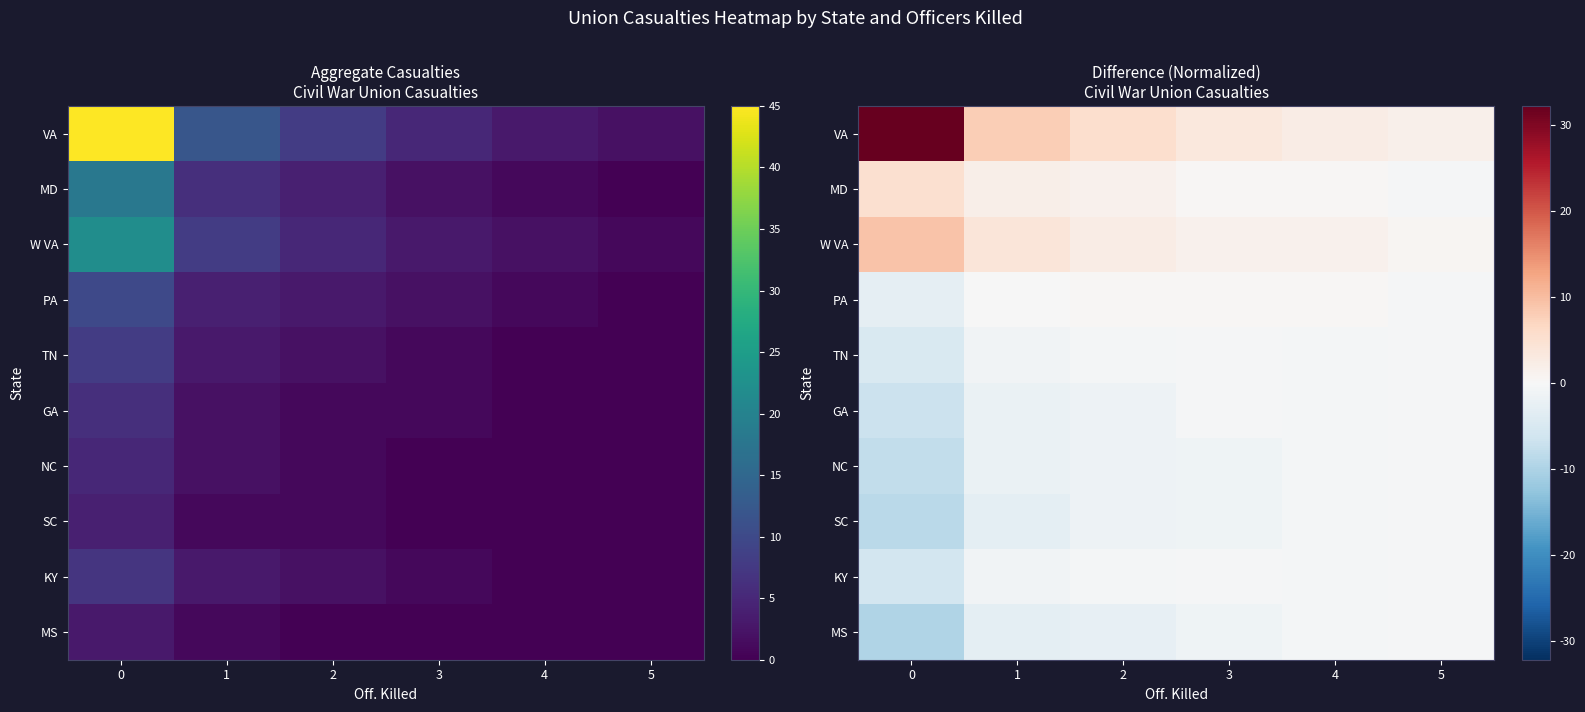

Rank the categories by GA value from lowest to highest.

0, 1, 2, 4, 3, 5